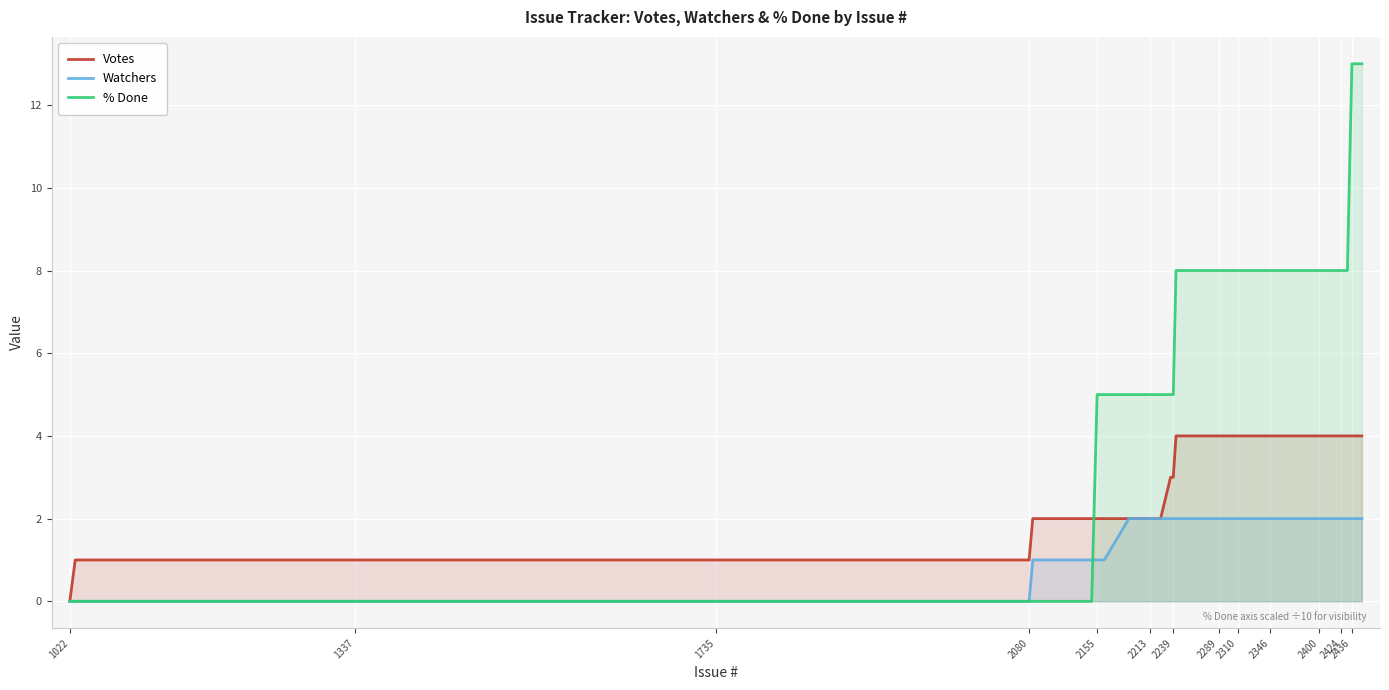

Is the value of Watchers at 2310 greater than the value of Votes at 2310?

No